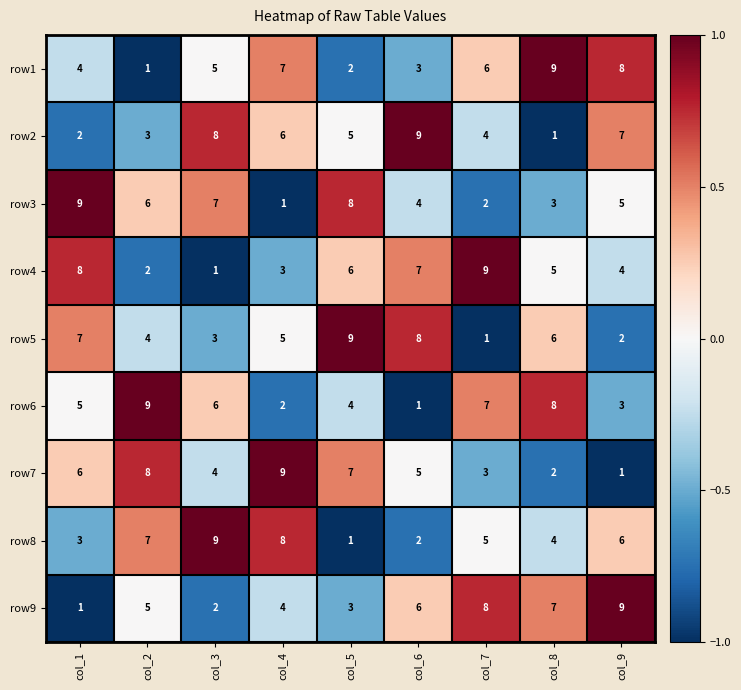

At which label does row4 first exceed 5?

col_1